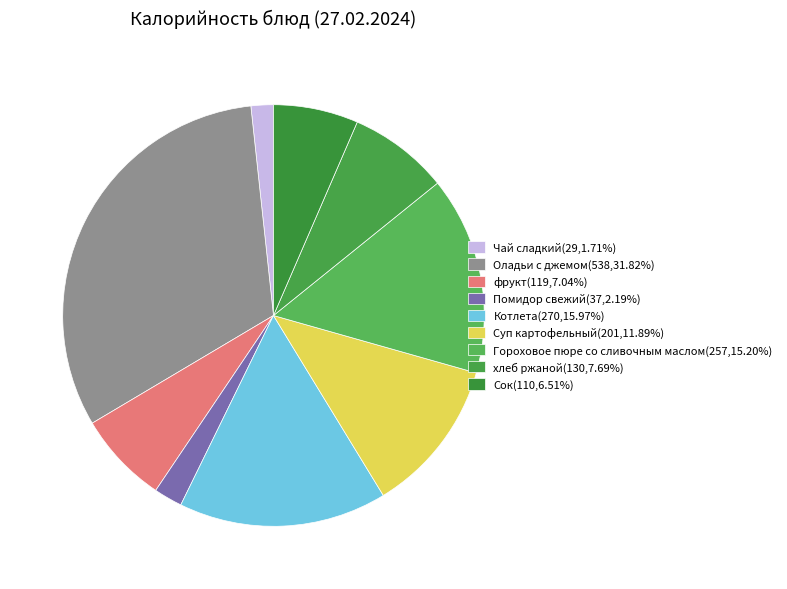

To the nearest percent, what is the average slice percentage?

11%